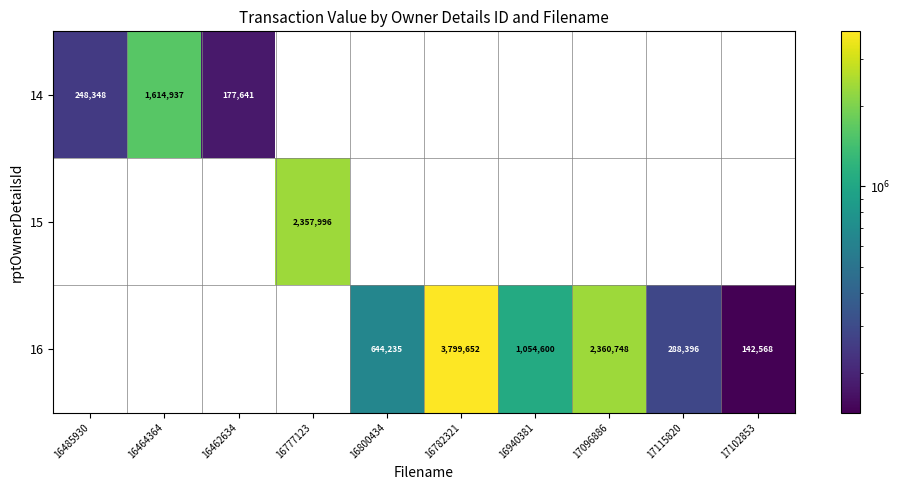

The 16 series shows 3814201 at 17096886. True or false?

False